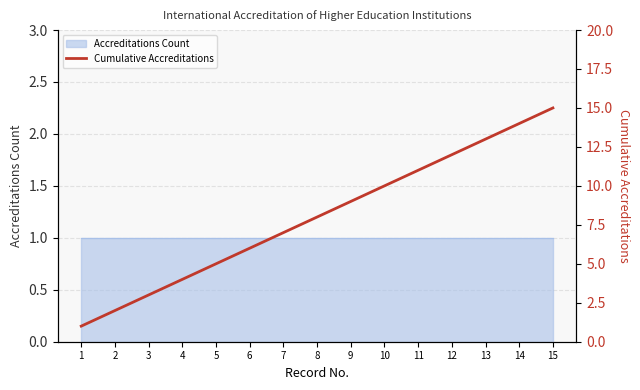

List the labels in order of value, smallest first.

1, 2, 3, 4, 5, 6, 7, 8, 9, 10, 11, 12, 13, 14, 15